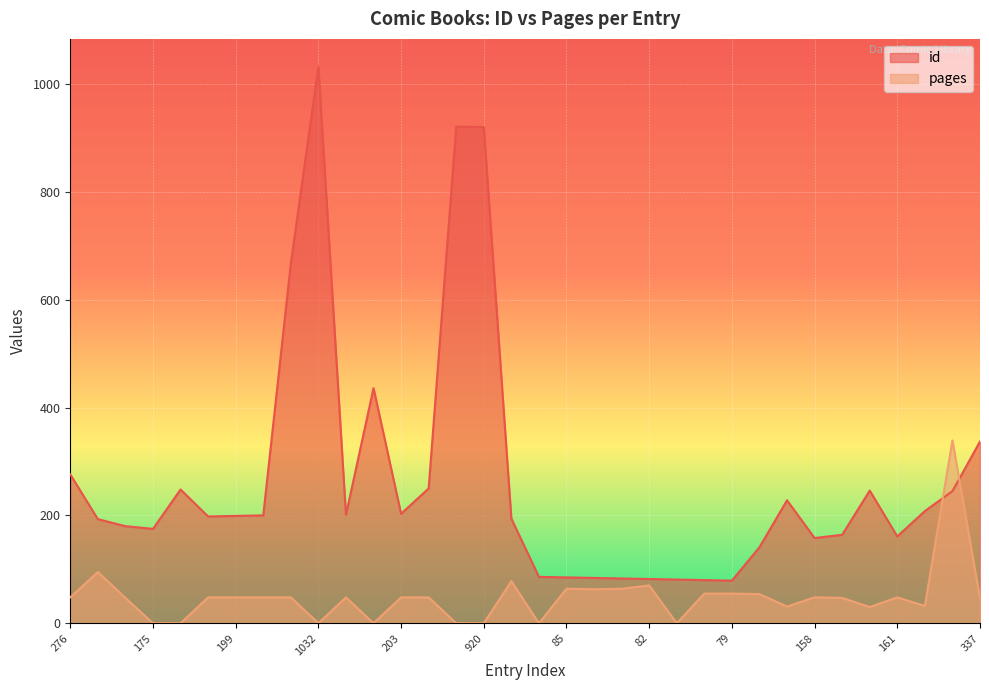

Rank the series at 436 from lowest to highest value.

pages, id